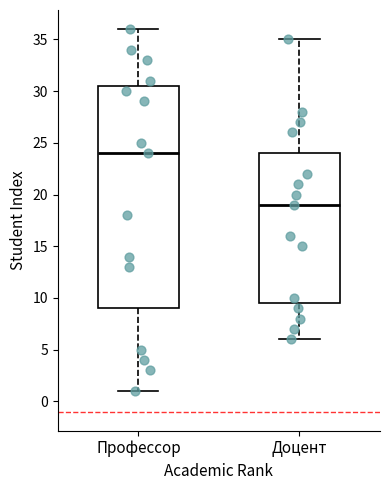

Which box's median line is the highest?

Профессор